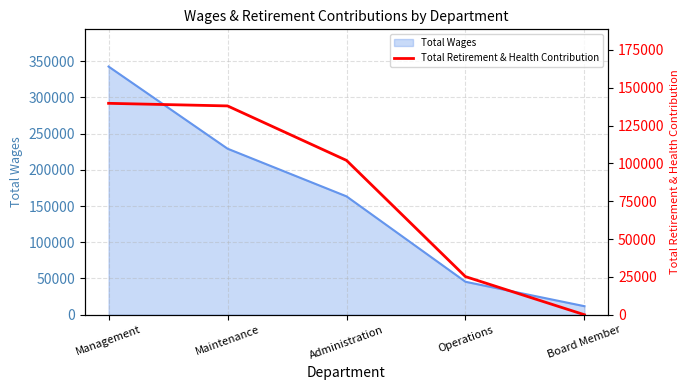

What is the ratio of the value at Maintenance to the value at Administration?

1.4